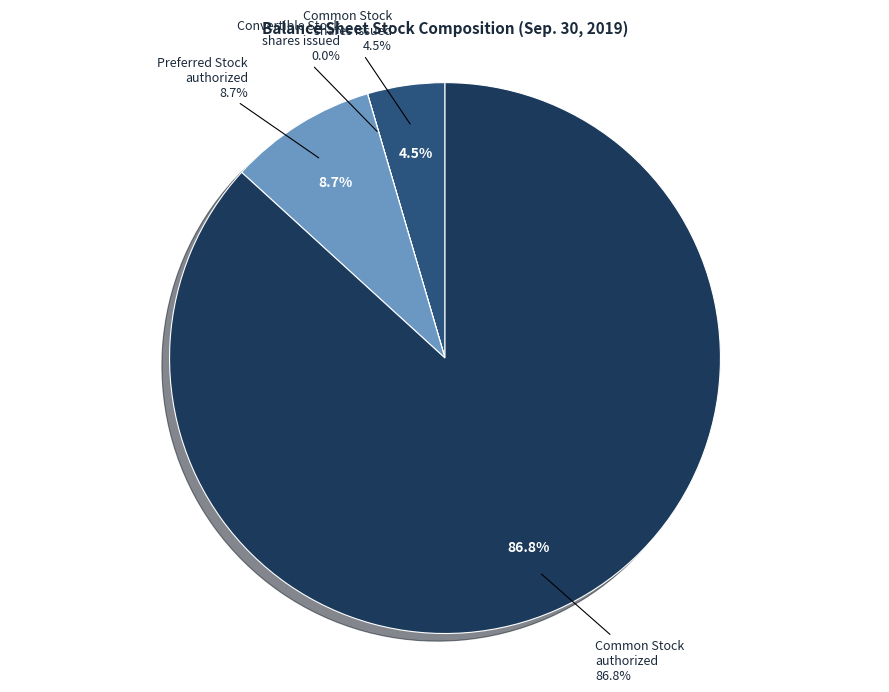

True or false: Common Stock shares issued accounts for 5% of the total.

True